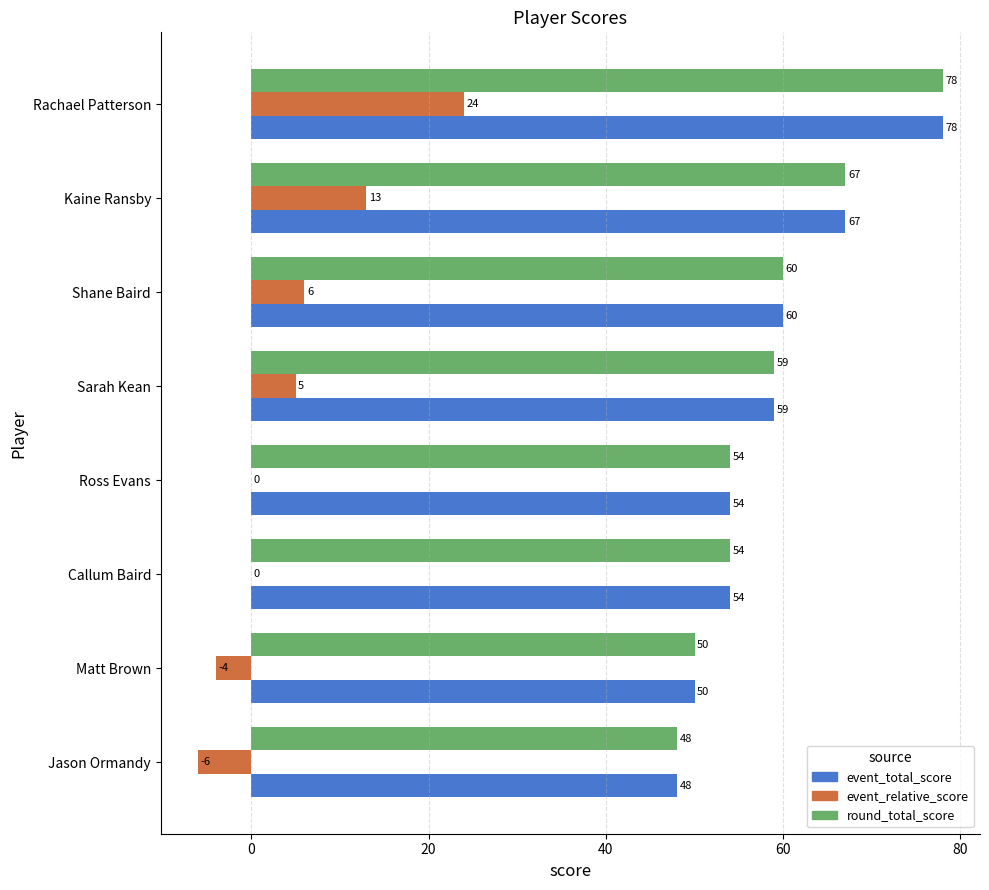

Is the value of event_total_score at Kaine Ransby greater than the value of round_total_score at Sarah Kean?

Yes